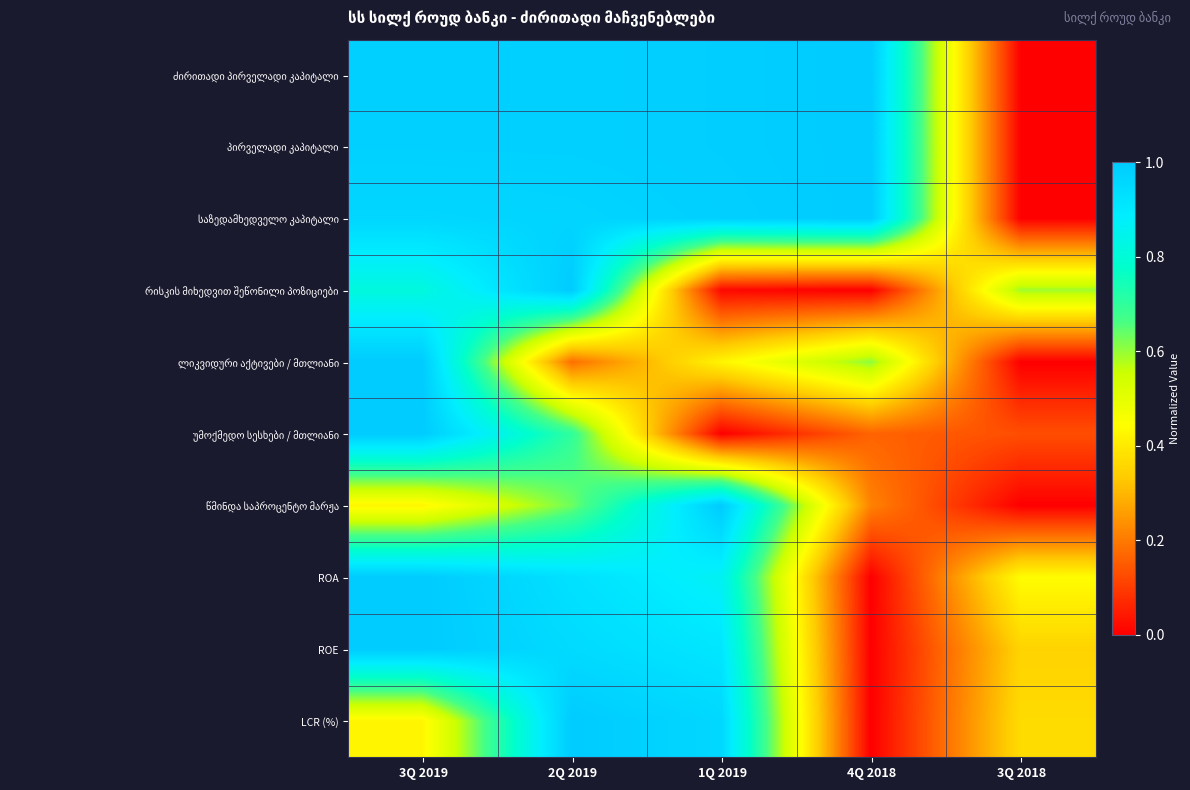

At which category is the sum across all series the highest?

3Q 2019